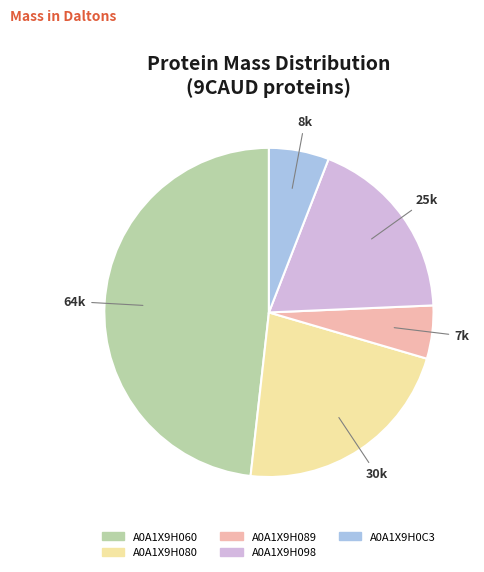

Does A0A1X9H089 represent more than half of the total?

No